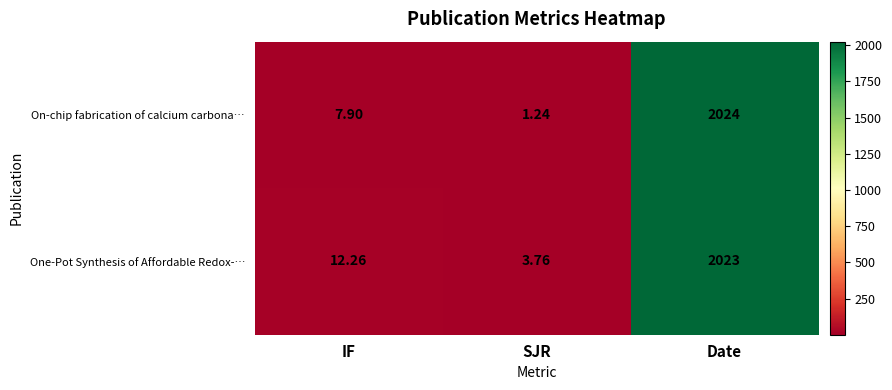

What is the spread (max minus min) of values at SJR?

2.5